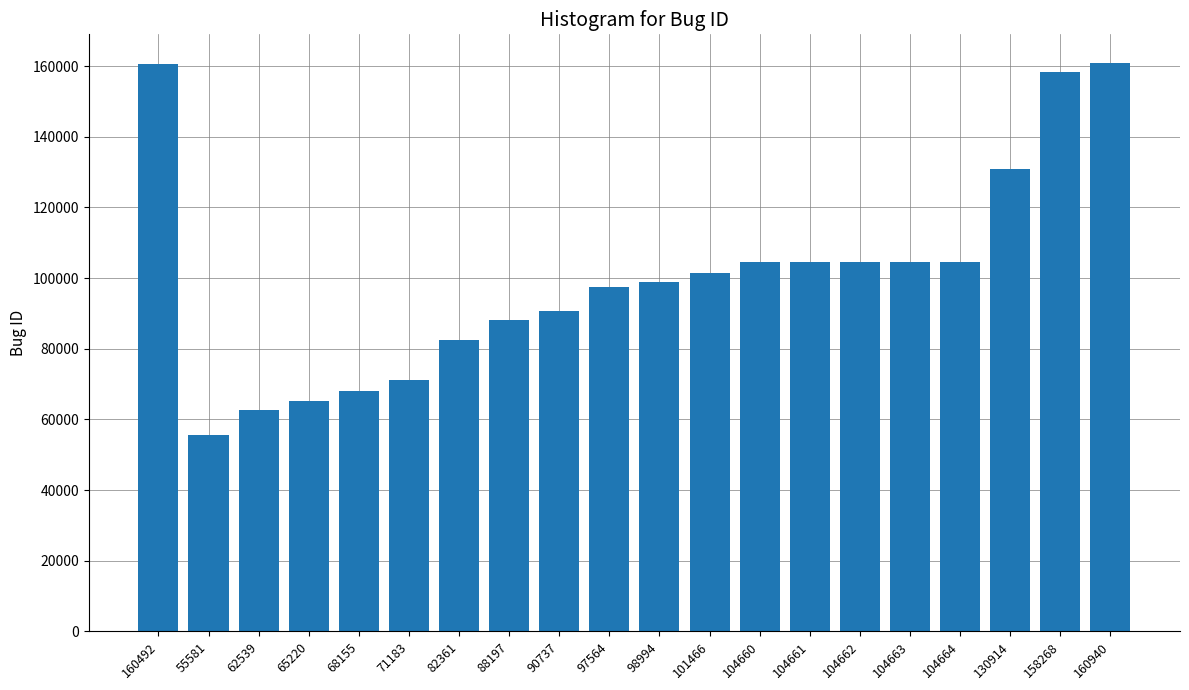

At which label does the data first exceed 101466?

160492